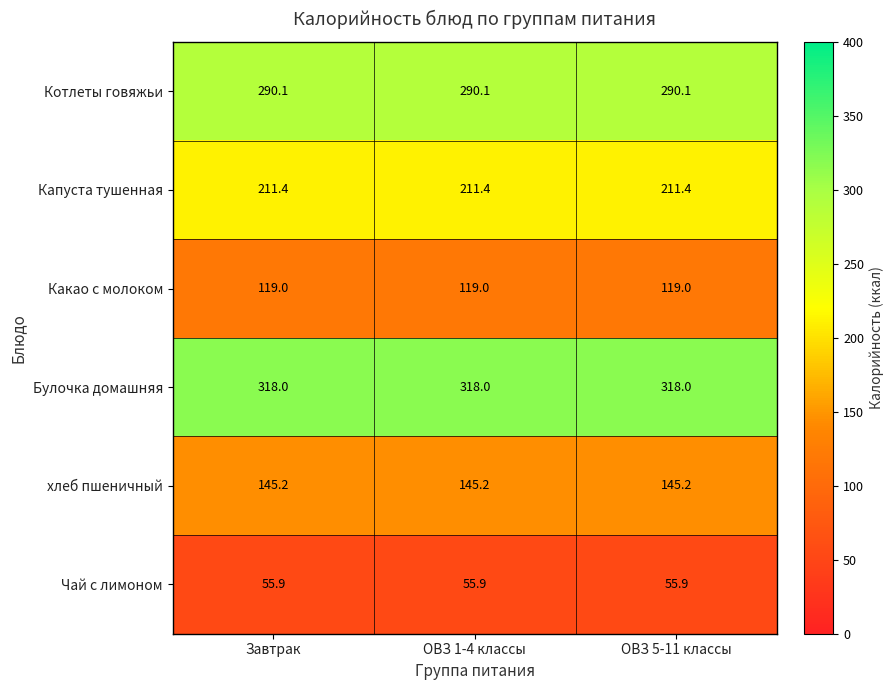

What is the difference between the highest and lowest values at Завтрак?

262.1